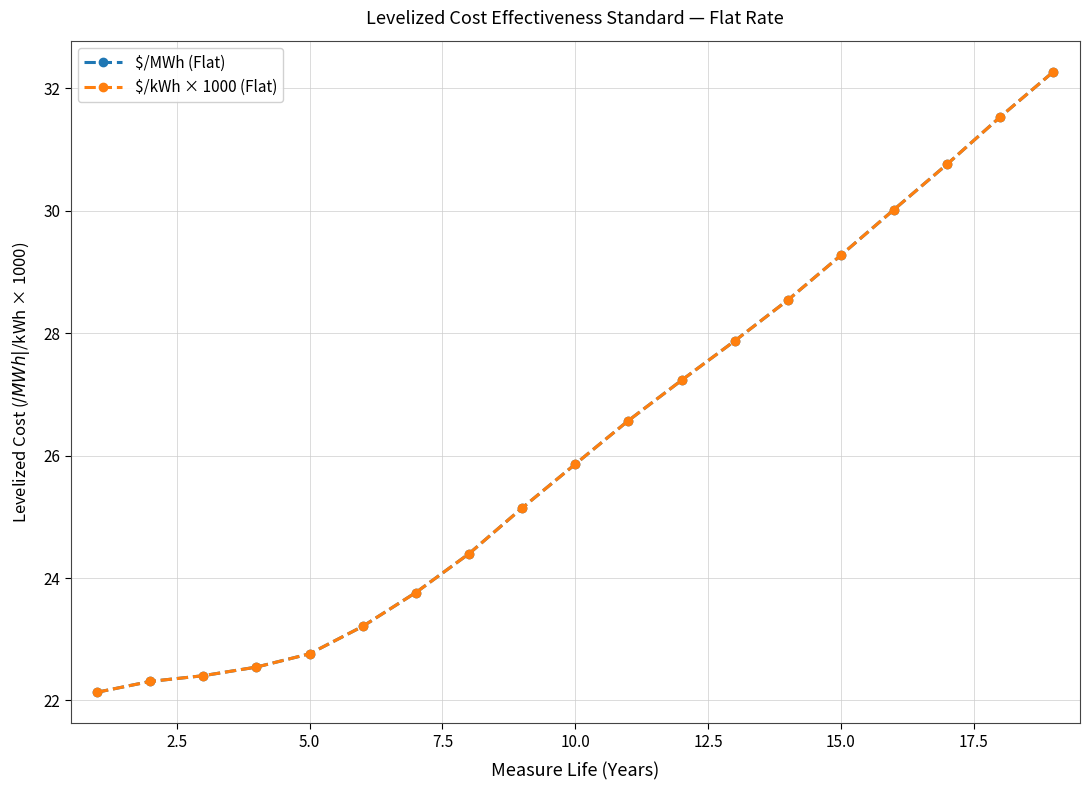

What is the maximum value for $/kWh × 1000 (Flat)?

32.3